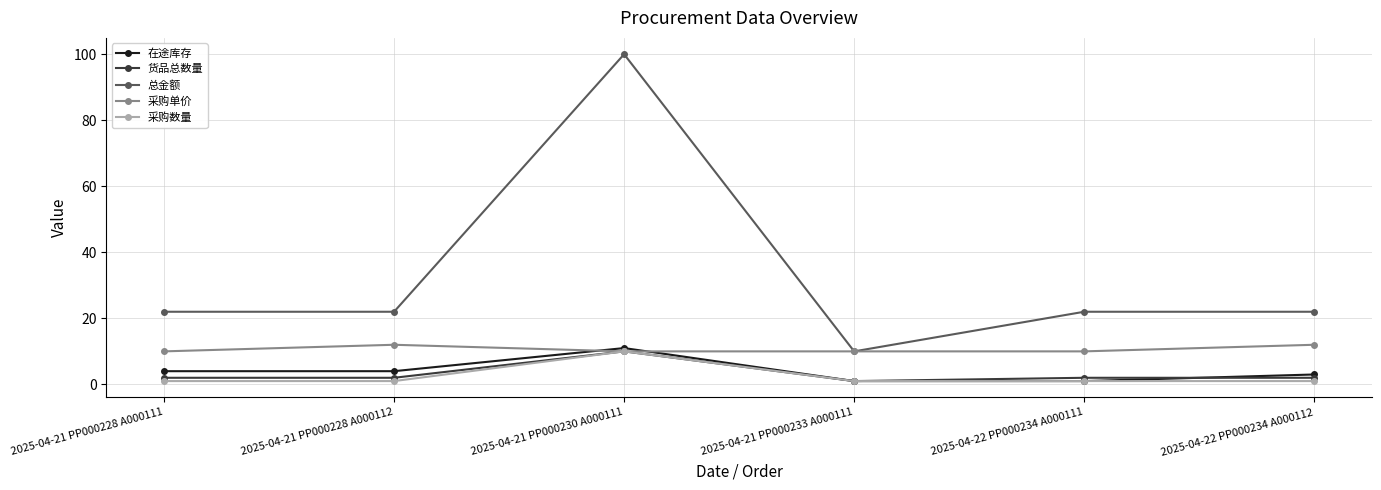

What is the total value across all series at 2025-04-22 PP000234 A000112?

40